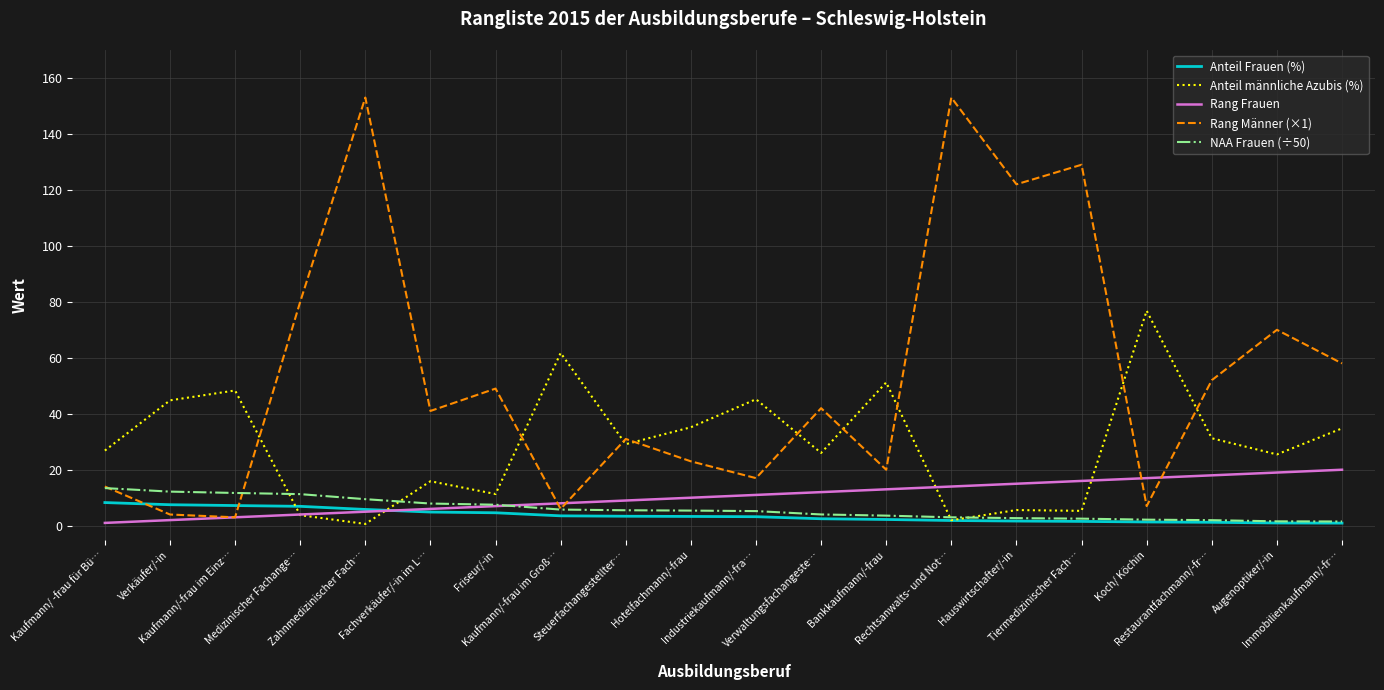

How many lines are shown in the chart?

5